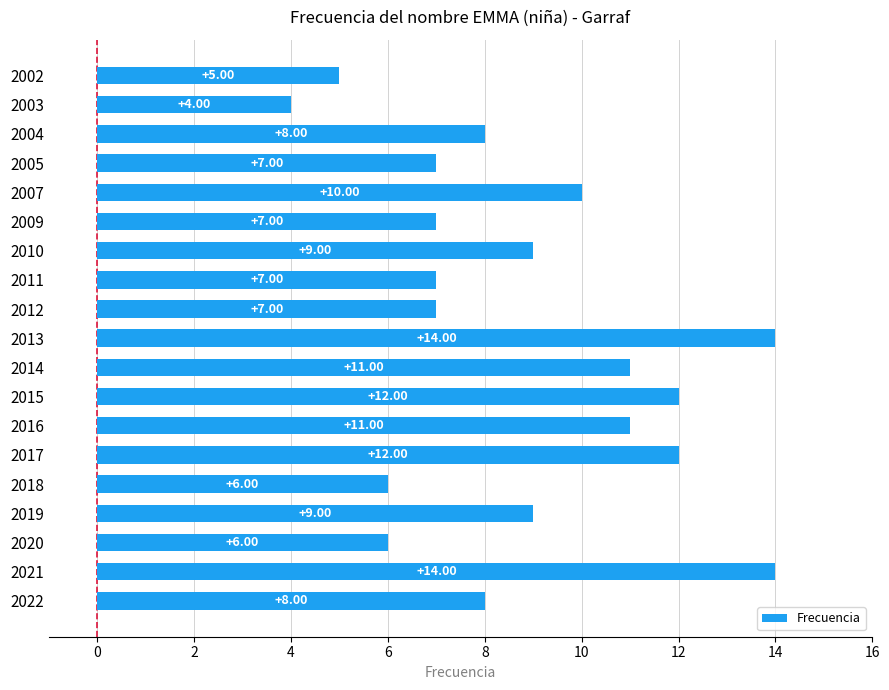

What is the change in value from 2010 to 2003?

-5